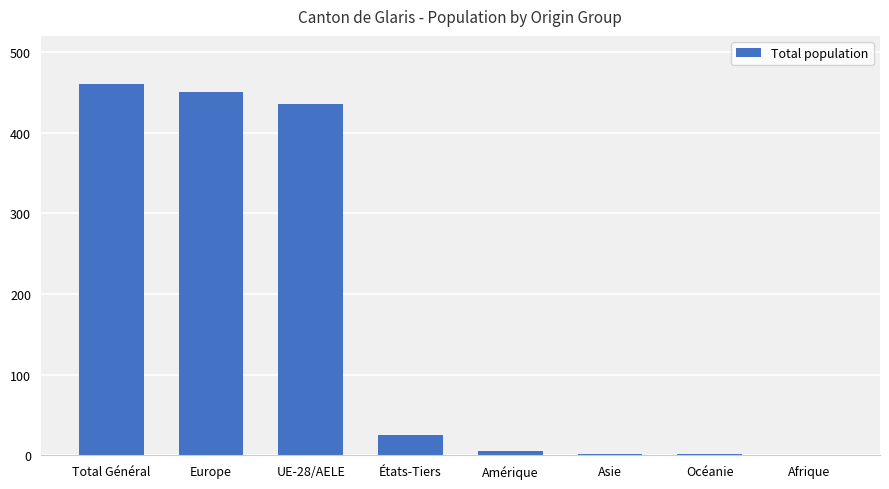

True or false: the data shows 435 at UE-28/AELE.

True